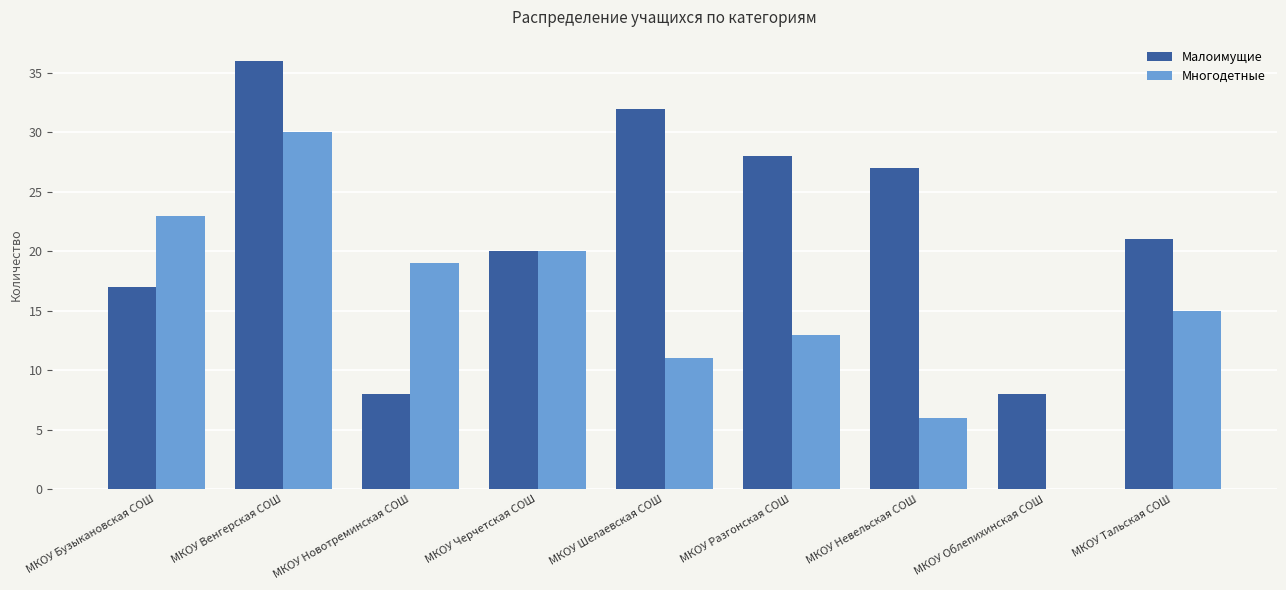

The Малоимущие series shows 33 at МКОУ Тальская СОШ. True or false?

False